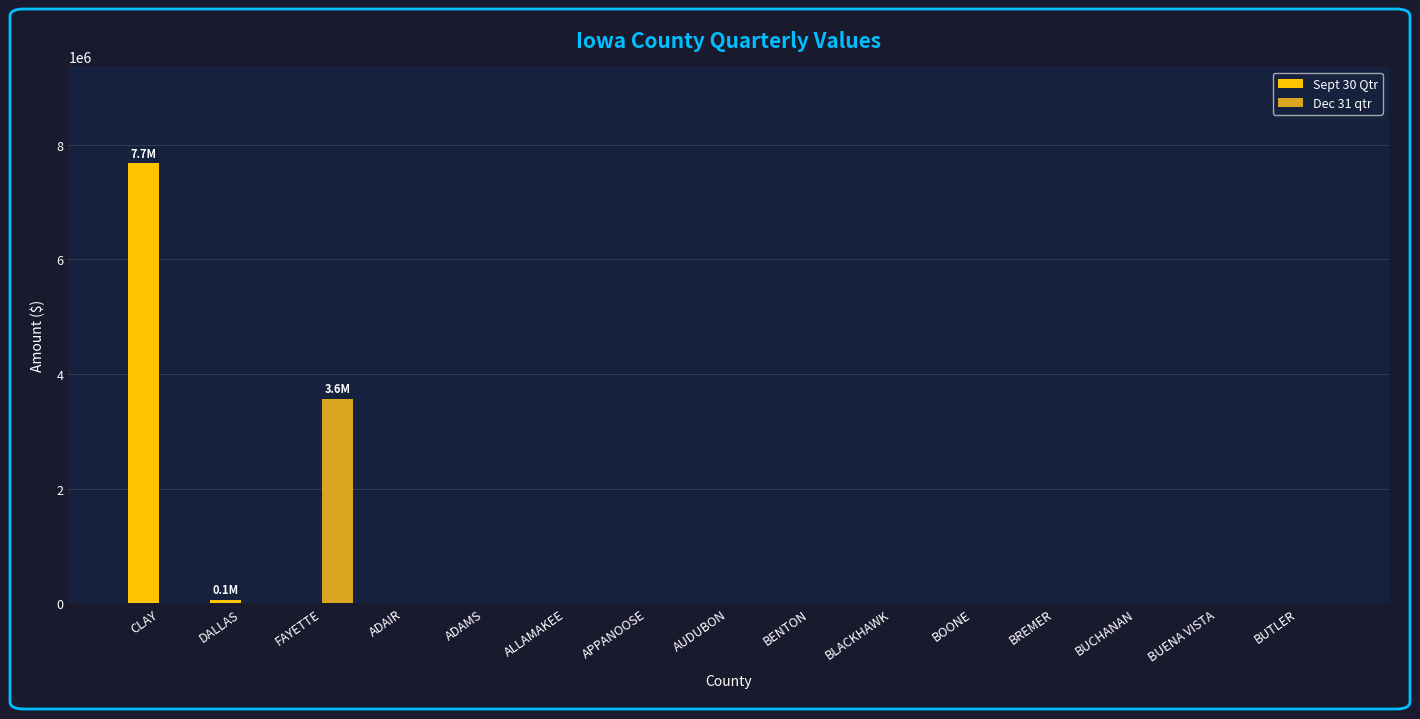

At which category is the sum across all series the highest?

CLAY